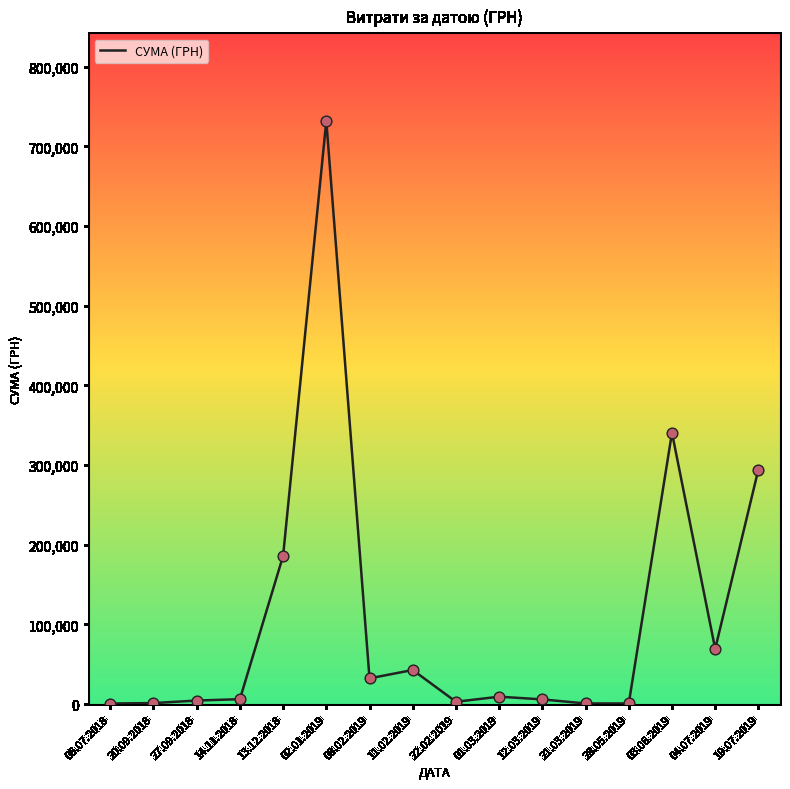

Which has a higher value, 13.12.2018 or 03.06.2019?

03.06.2019